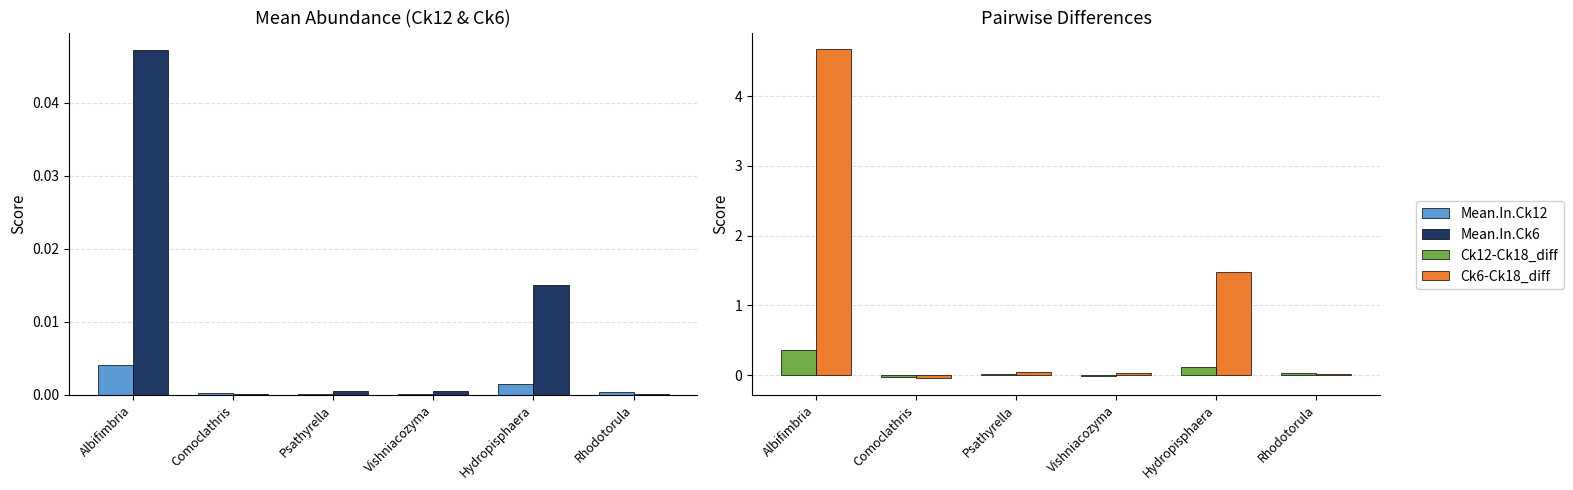

Reading left to right, what are all the values shown in this chart?

Mean.In.Ck12: 0.0	0.0	0.0	0.0	0.0	0.0
Mean.In.Ck6: 0.0	0.0	0.0	0.0	0.0	0.0
Ck12-Ck18_diff: 0.4	-0.0	0.0	-0.0	0.1	0.0
Ck6-Ck18_diff: 4.7	-0.0	0.1	0.0	1.5	0.0